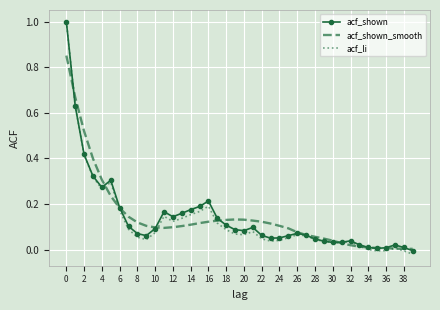

What is the greatest value displayed?

1.0